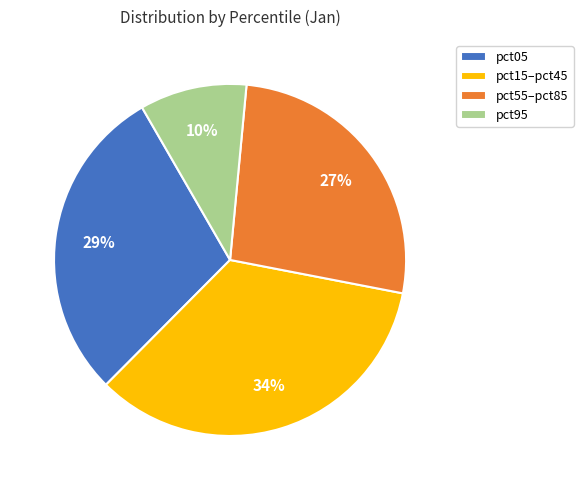

Between pct95 and pct15–pct45, which is larger?

pct15–pct45